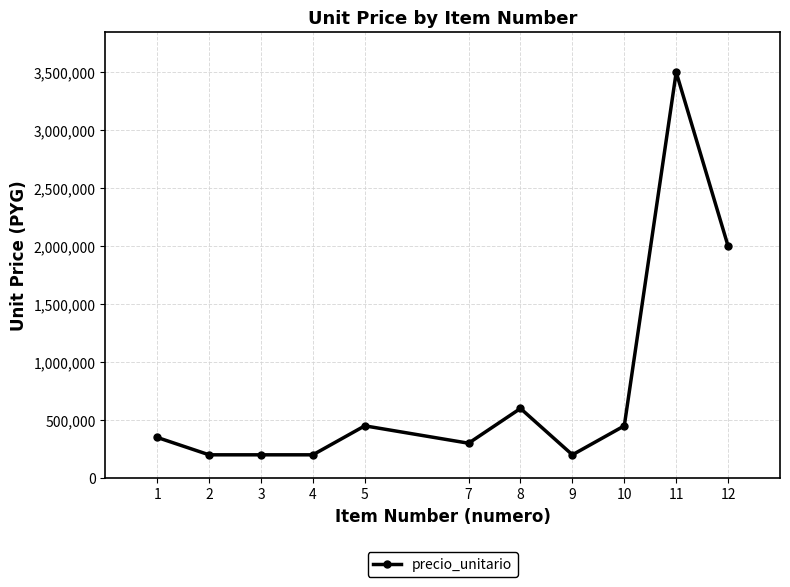

What is the change in value from 5 to 8?

+150000